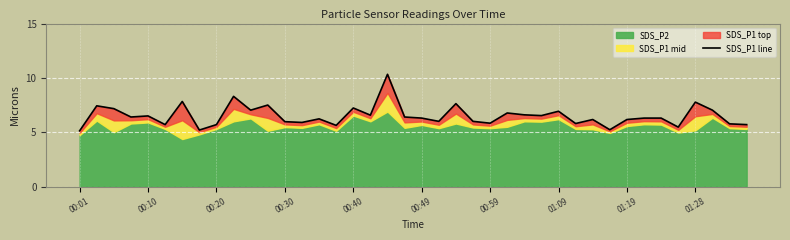

What is the sum of the values at 17 and 01:09?

11.8